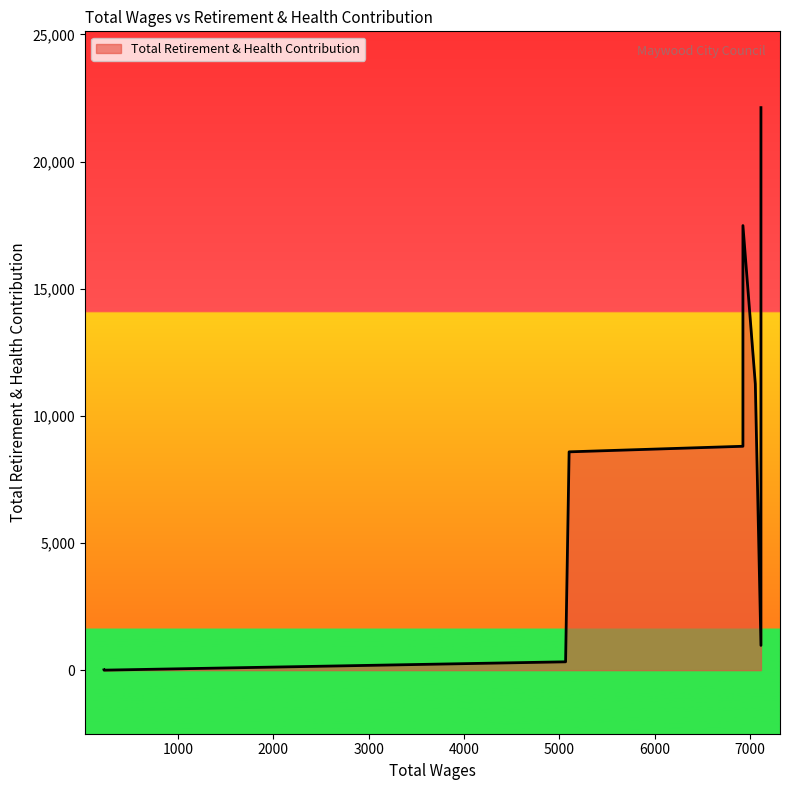

True or false: the data has more than 0 interior local peaks.

True